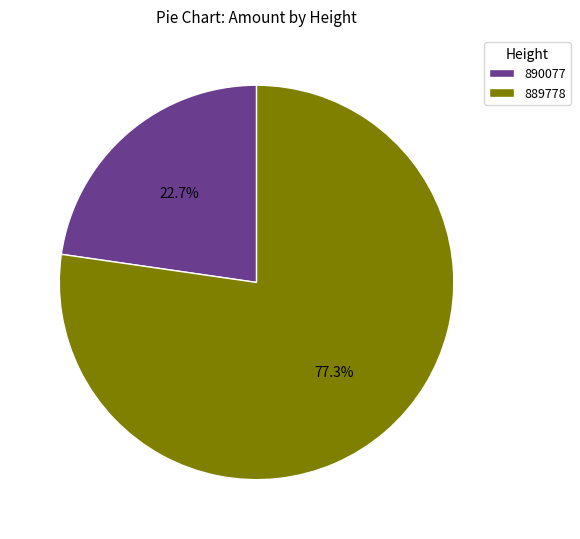

How much of the chart is everything except 889778?

22.7%